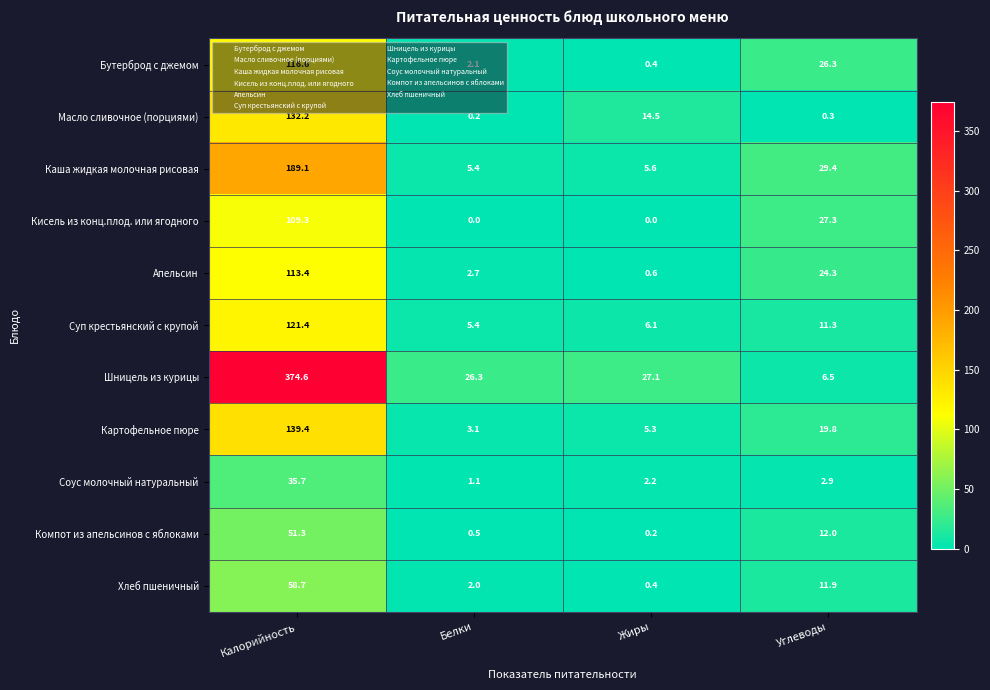

True or false: Кисель из конц.плод. или ягодного has a value of 192.0 at Калорийность.

False